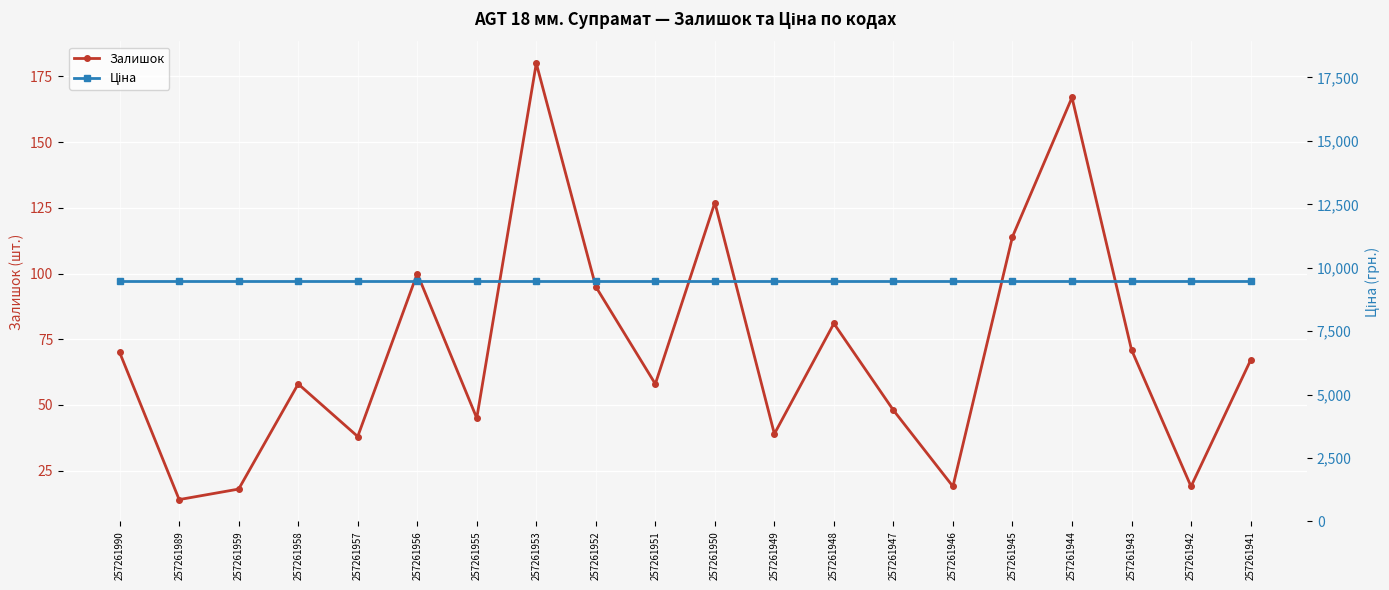

Rank the series by their maximum value, from highest to lowest.

Ціна, Залишок